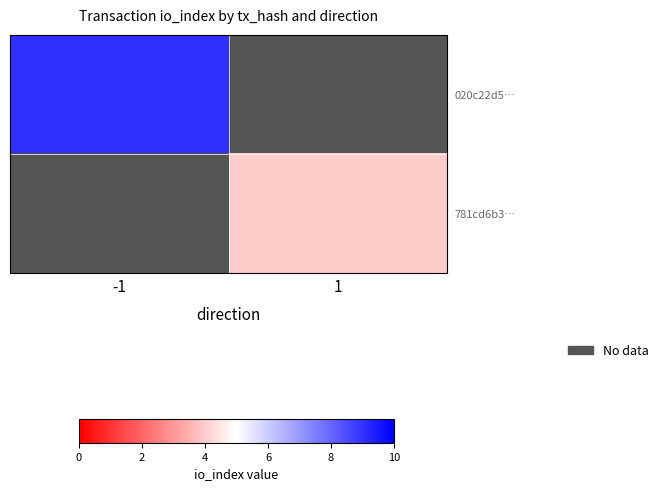

Read the 020c22d5… value at -1.

9.0